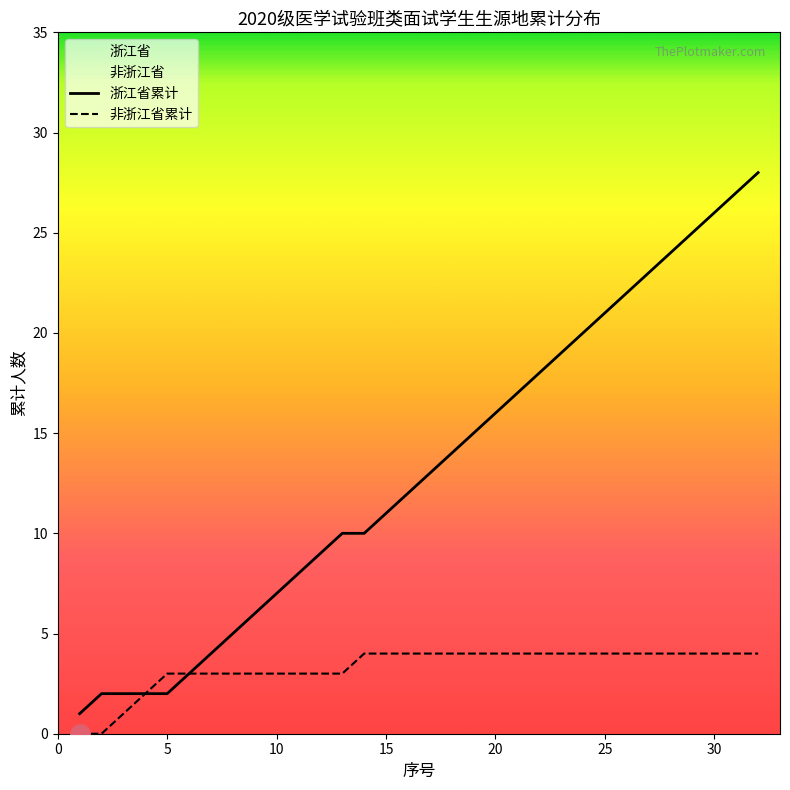

True or false: 非浙江省累计 and 浙江省累计 intersect in this chart.

False